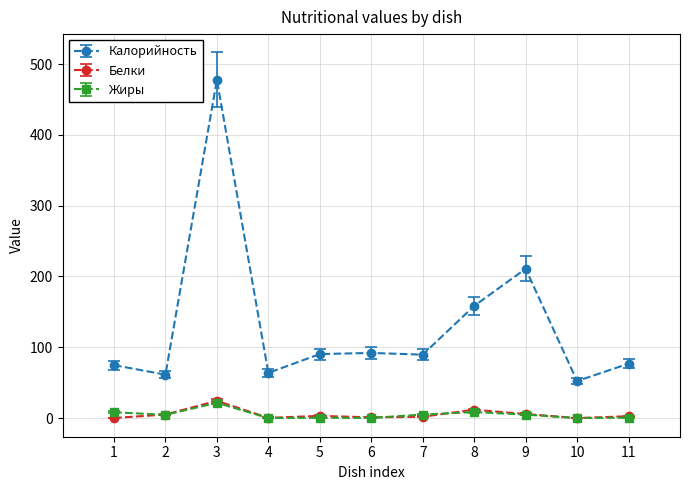

Does the chart display data point markers on the line(s)?

Yes